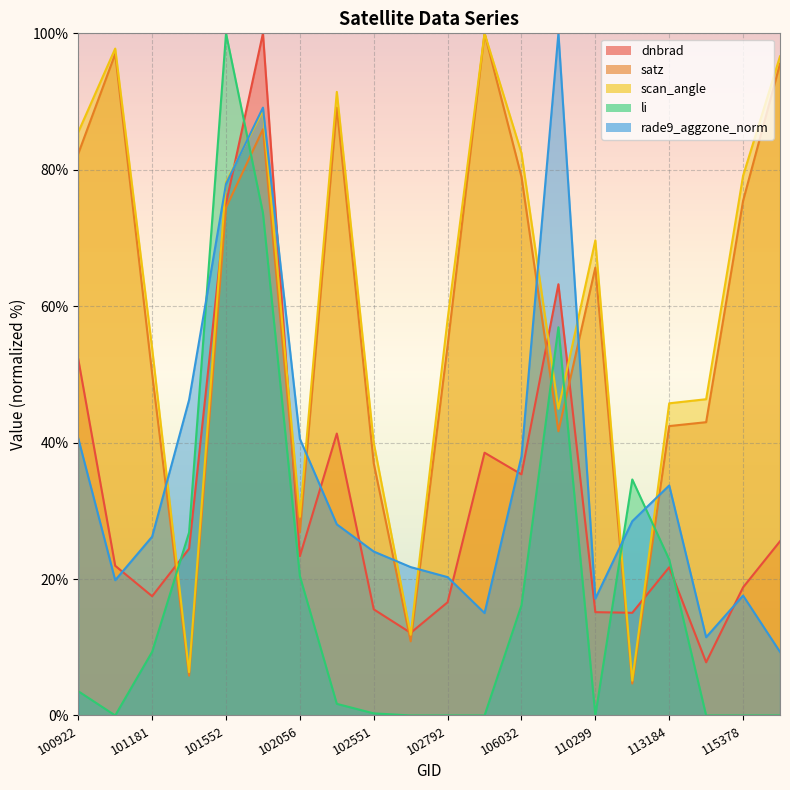

Reading right to left, what are all the values shown in this chart?

dnbrad: 115500=25.5	115378=18.8	115265=7.8	113184=21.7	113013=15.1	110299=15.1	106569=63.2	106032=35.3	103032=38.5	102792=16.6	102671=12.1	102551=15.6	102300=41.3	102056=23.3	101683=100.0	101552=75.0	101304=24.5	101181=17.5	100930=21.9	100922=52.2
satz: 115500=95.5	115378=75.4	115265=43.0	113184=42.4	113013=4.7	110299=65.7	106569=41.7	106032=79.0	103032=100.0	102792=54.2	102671=10.9	102551=37.0	102300=89.1	102056=26.8	101683=85.9	101552=74.5	101304=5.8	101181=50.1	100930=97.0	100922=82.4
scan_angle: 115500=96.6	115378=79.1	115265=46.4	113184=45.8	113013=5.1	110299=69.6	106569=45.0	106032=82.4	103032=100.0	102792=58.1	102671=11.8	102551=40.0	102300=91.4	102056=29.1	101683=88.7	101552=78.2	101304=6.4	101181=53.8	100930=97.8	100922=85.5
li: 115500=0.0	115378=0.0	115265=0.0	113184=22.9	113013=34.6	110299=0.0	106569=56.9	106032=16.2	103032=0.0	102792=0.0	102671=0.0	102551=0.3	102300=1.7	102056=20.4	101683=73.7	101552=100.0	101304=26.8	101181=9.3	100930=0.0	100922=3.6
rade9_aggzone_norm: 115500=9.3	115378=17.6	115265=11.5	113184=33.7	113013=28.5	110299=17.1	106569=100.0	106032=38.0	103032=15.0	102792=20.3	102671=21.8	102551=24.0	102300=28.0	102056=40.6	101683=89.1	101552=77.9	101304=46.3	101181=26.2	100930=19.8	100922=40.6